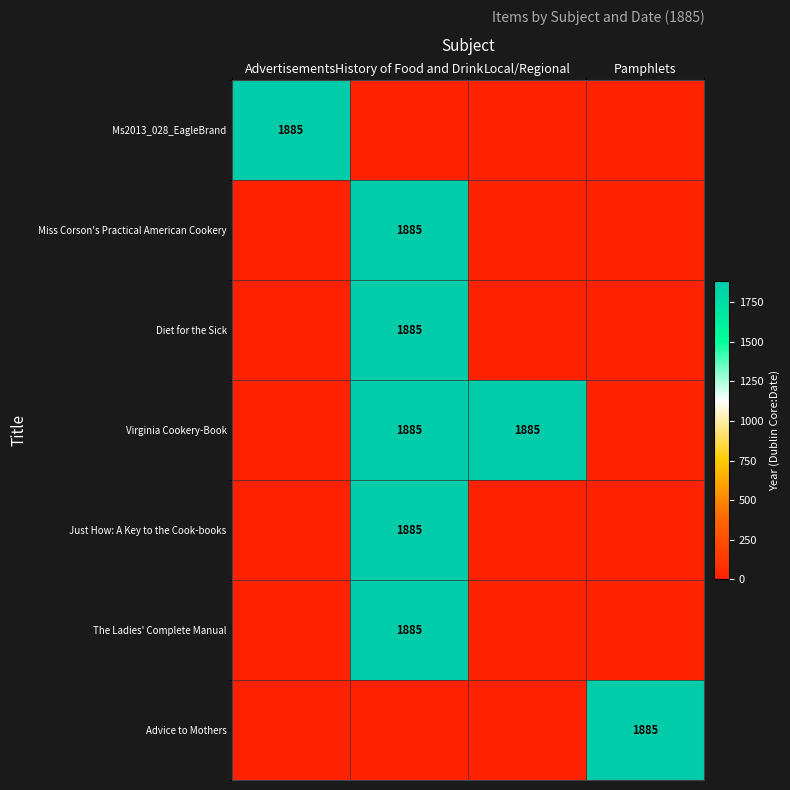

The Virginia Cookery-Book series shows 1885 at Local/Regional. True or false?

True